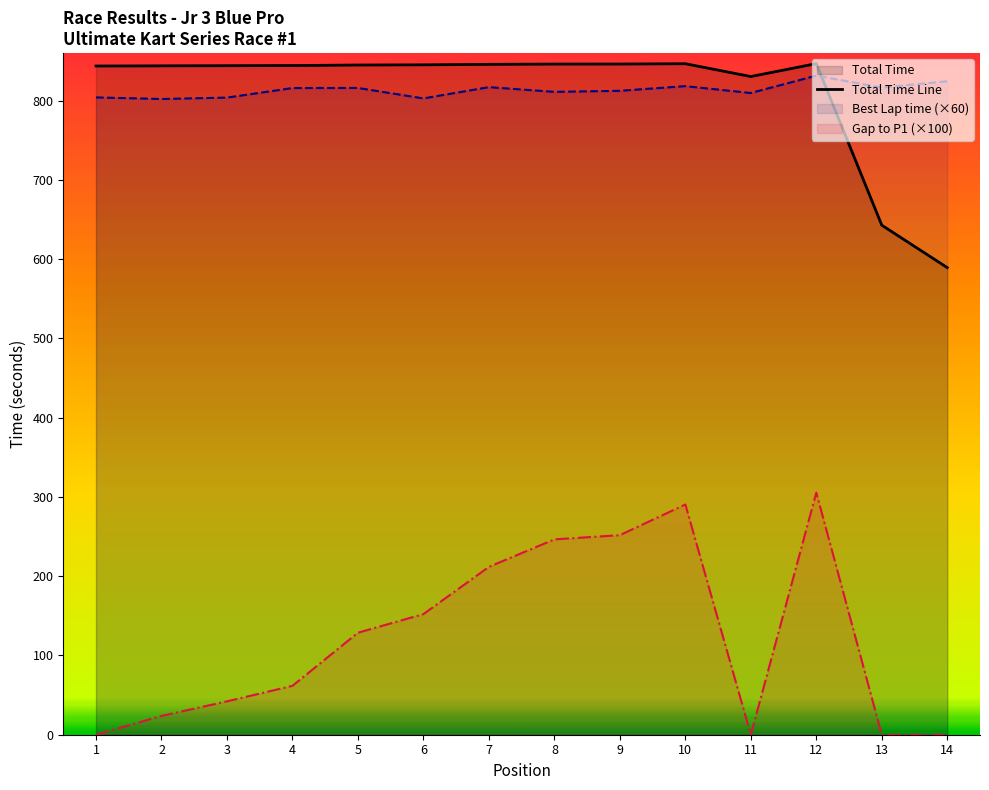

Rank the series by their maximum value, from lowest to highest.

Gap to P1 (×100), Best Lap time (×60), Total Time Line